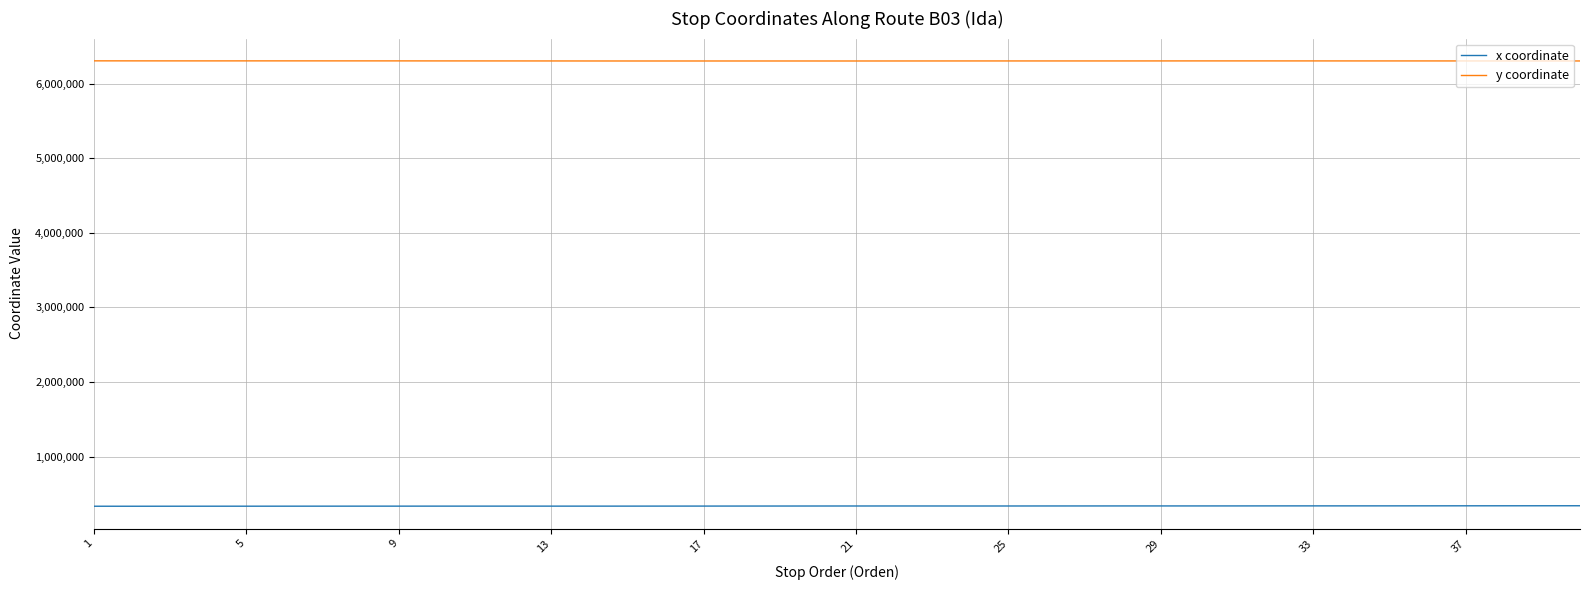

True or false: y coordinate and x coordinate cross at least once.

False